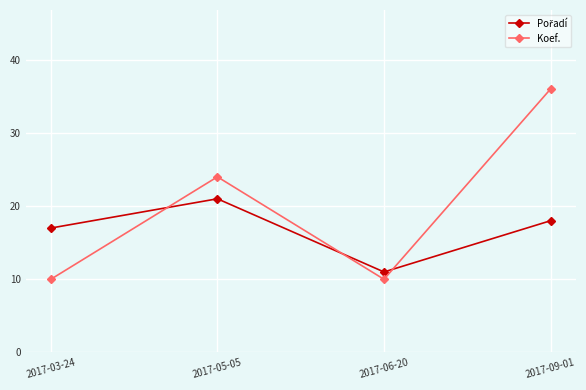

At which category is the sum across all series the highest?

2017-09-01